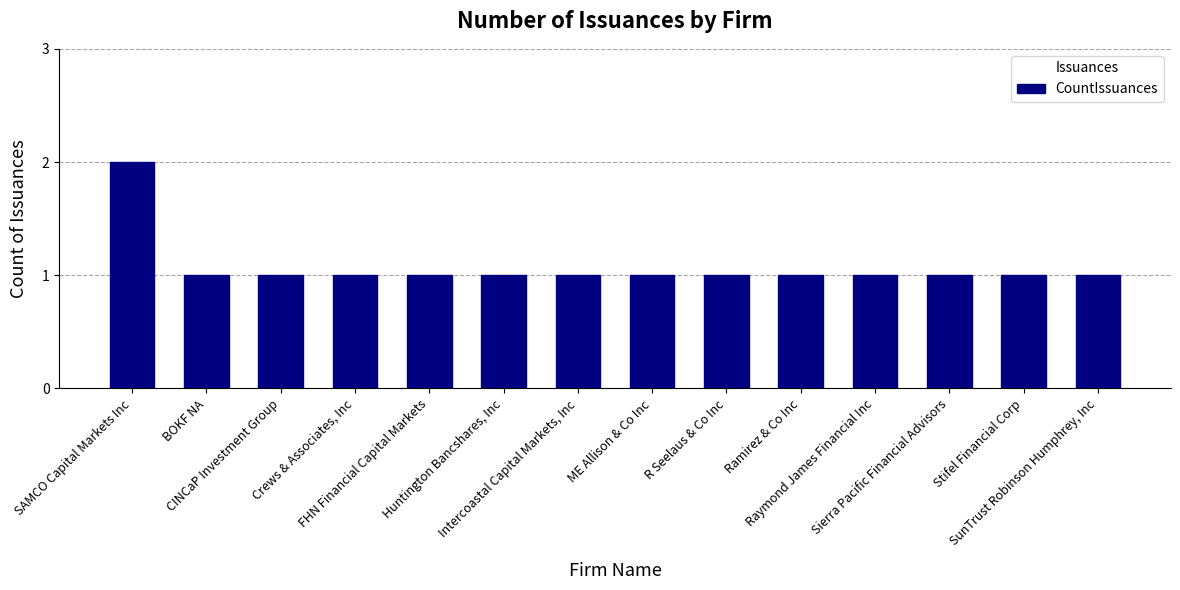

Is it true that the value at BOKF NA is 0?

False